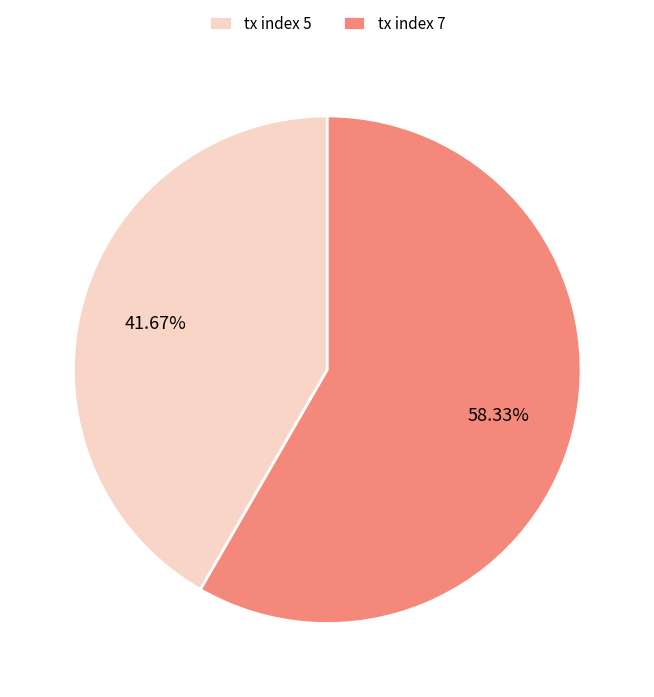

What percentage is the tx index 5 slice, to the nearest percent?

42%